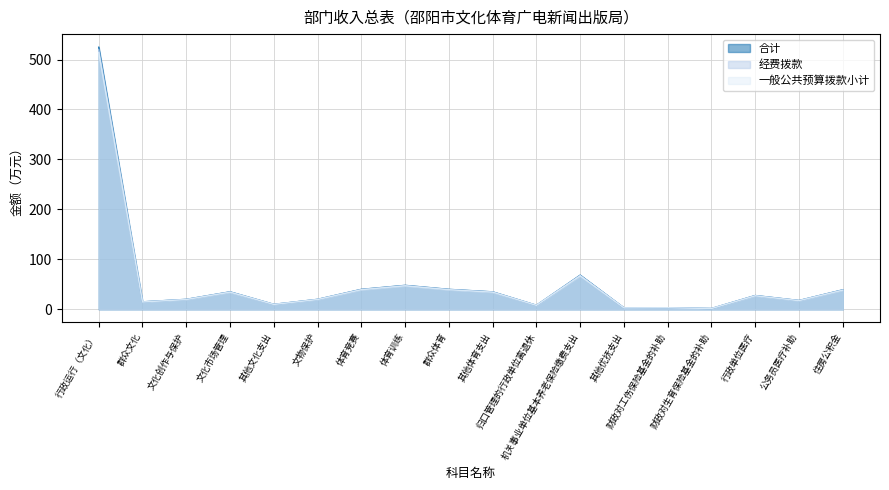

True or false: 经费拨款 has more than 2 points higher than both neighbors.

True